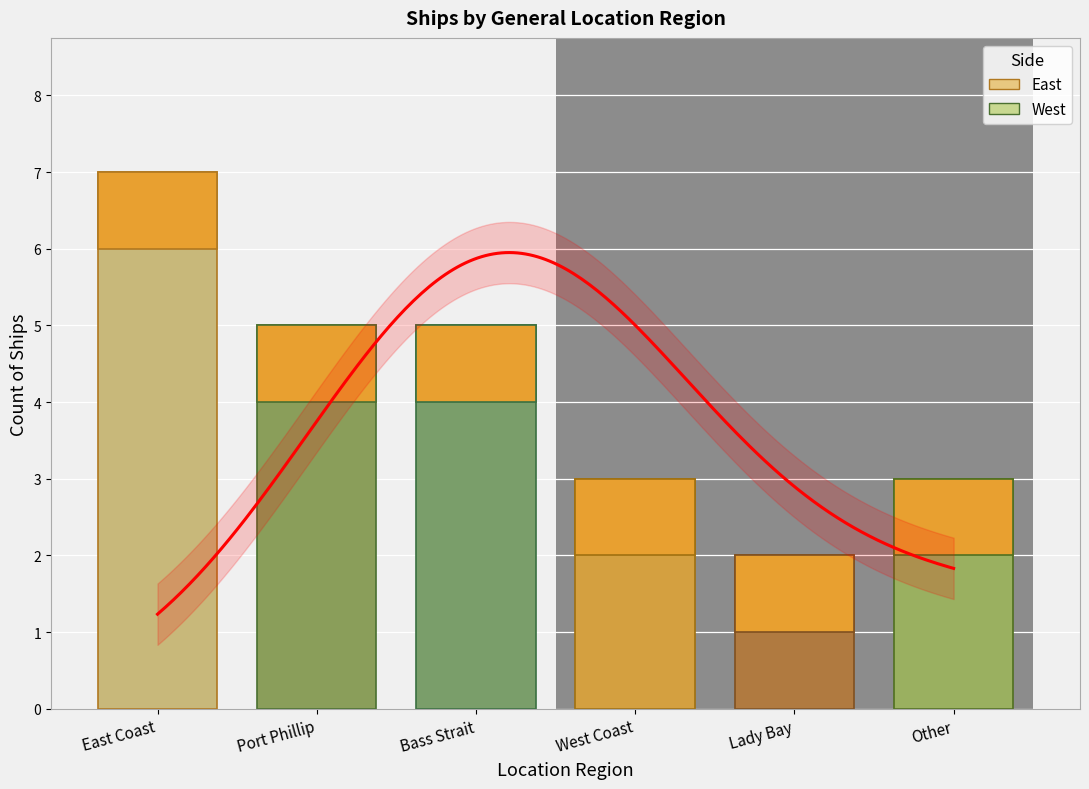

Is it true that the value at Lady Bay is 1?

False